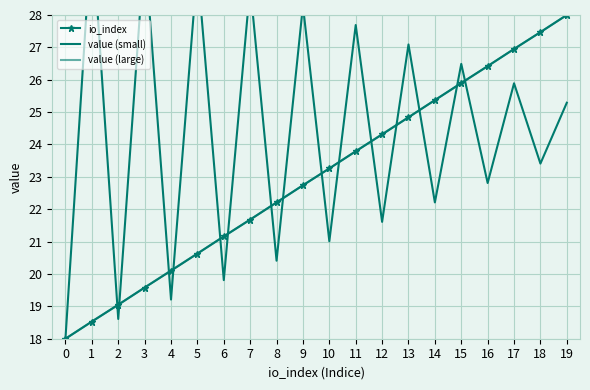

What is the average value of the io_index series?

23.0